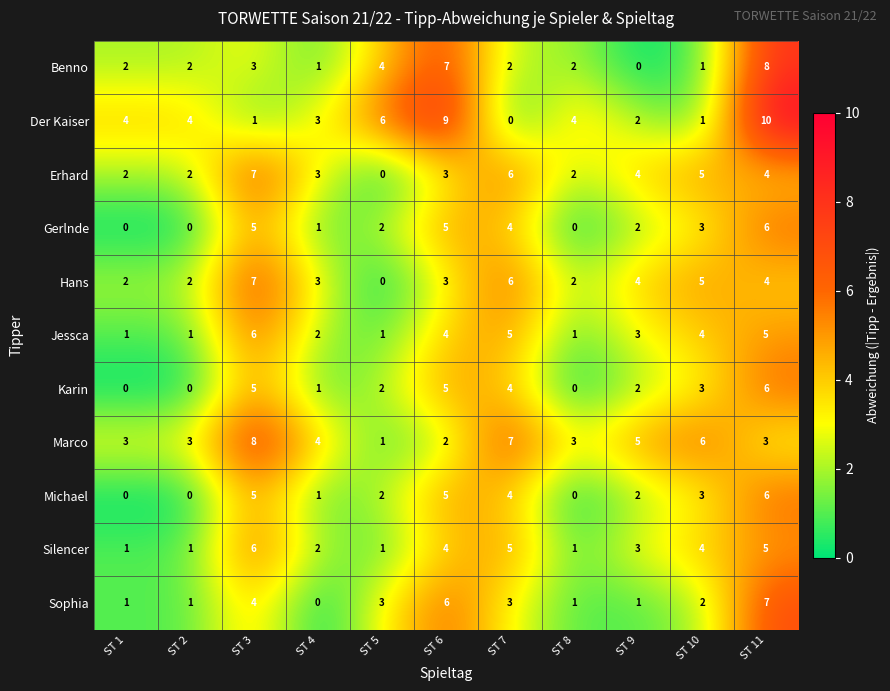

Count the number of categories in the chart.

11